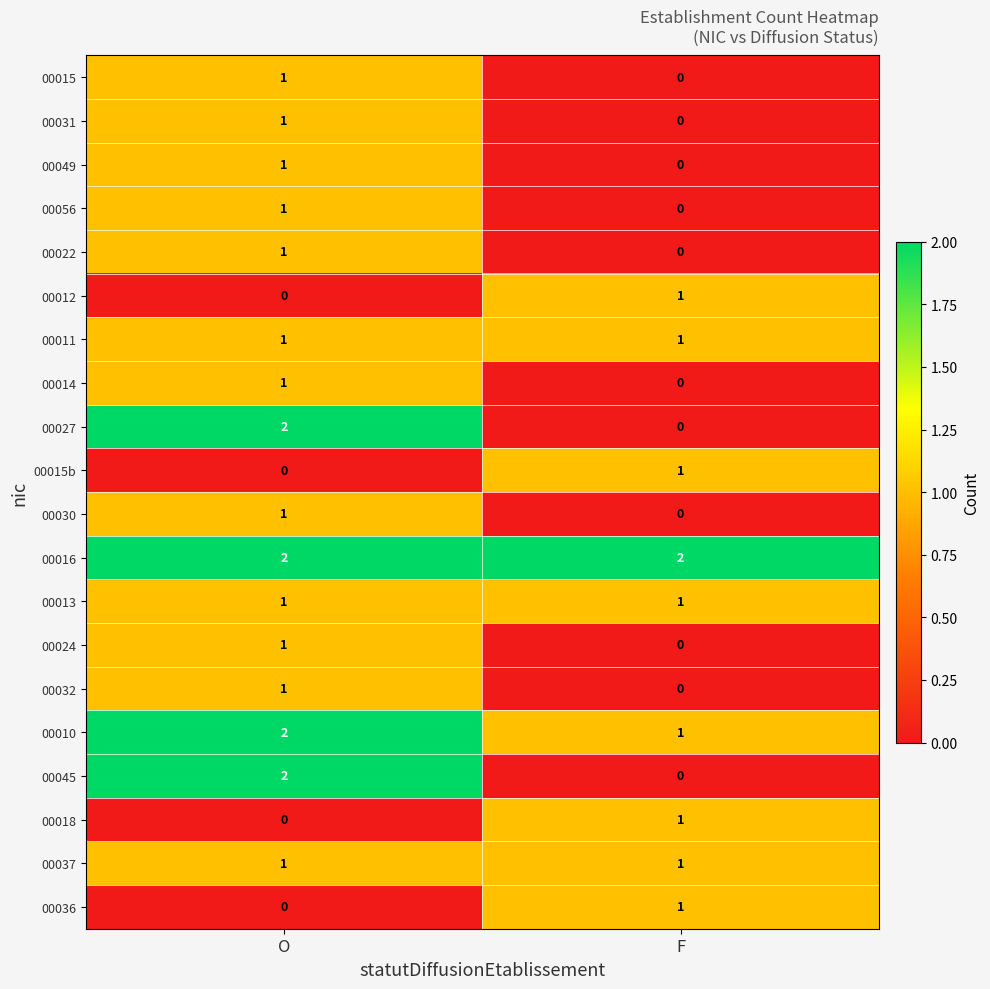

Where is 00010 nearest to the value 1?

F